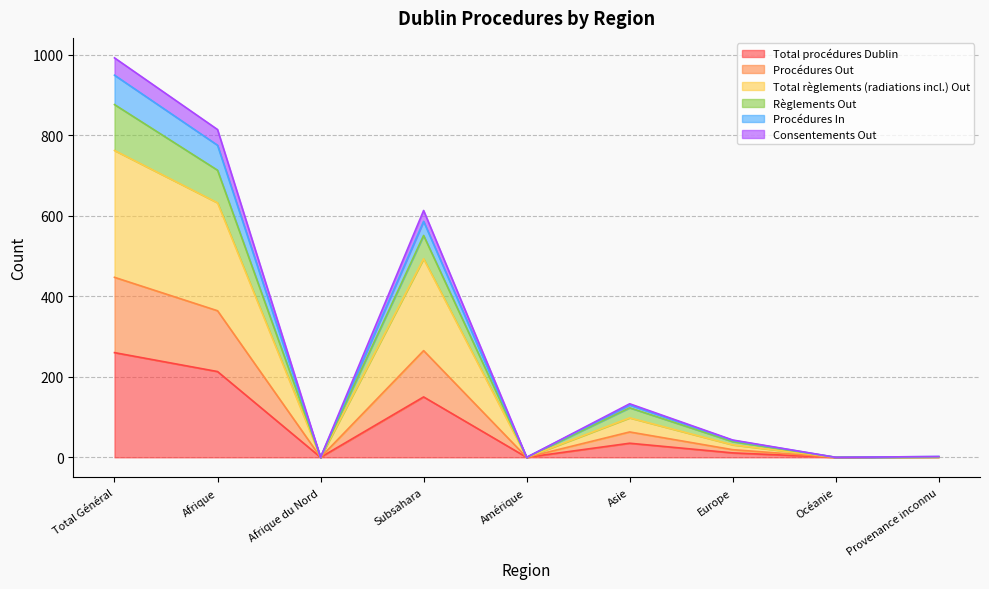

The Total procédures Dublin series shows 35 at Asie. True or false?

True